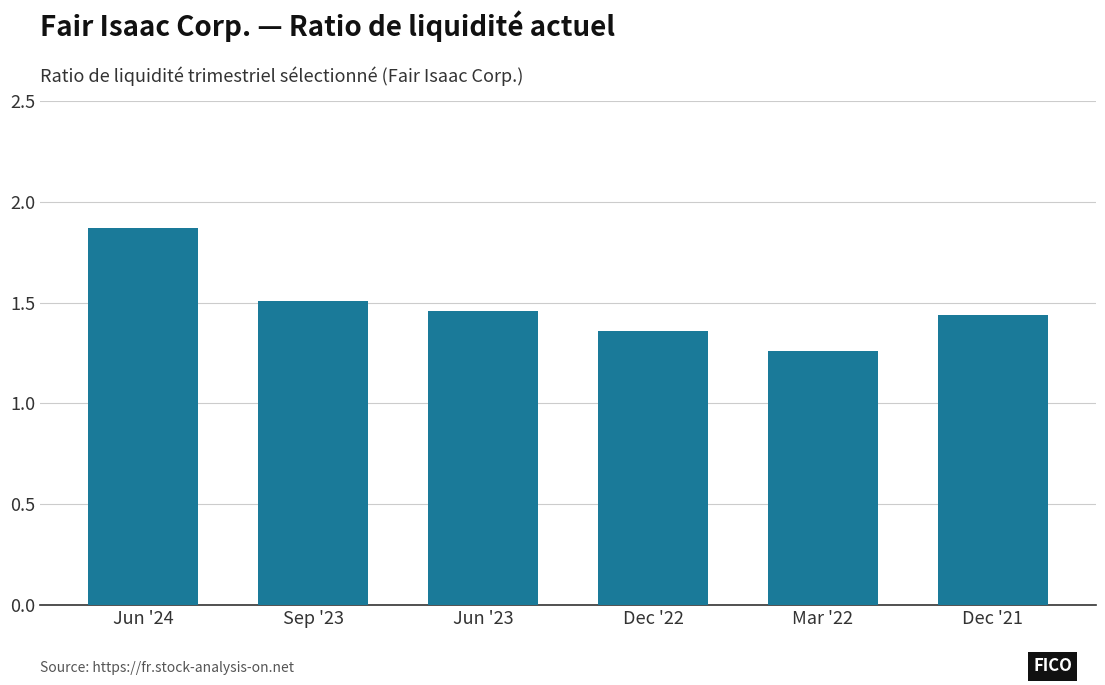

At which category does the chart reach its peak across all series?

Jun '24